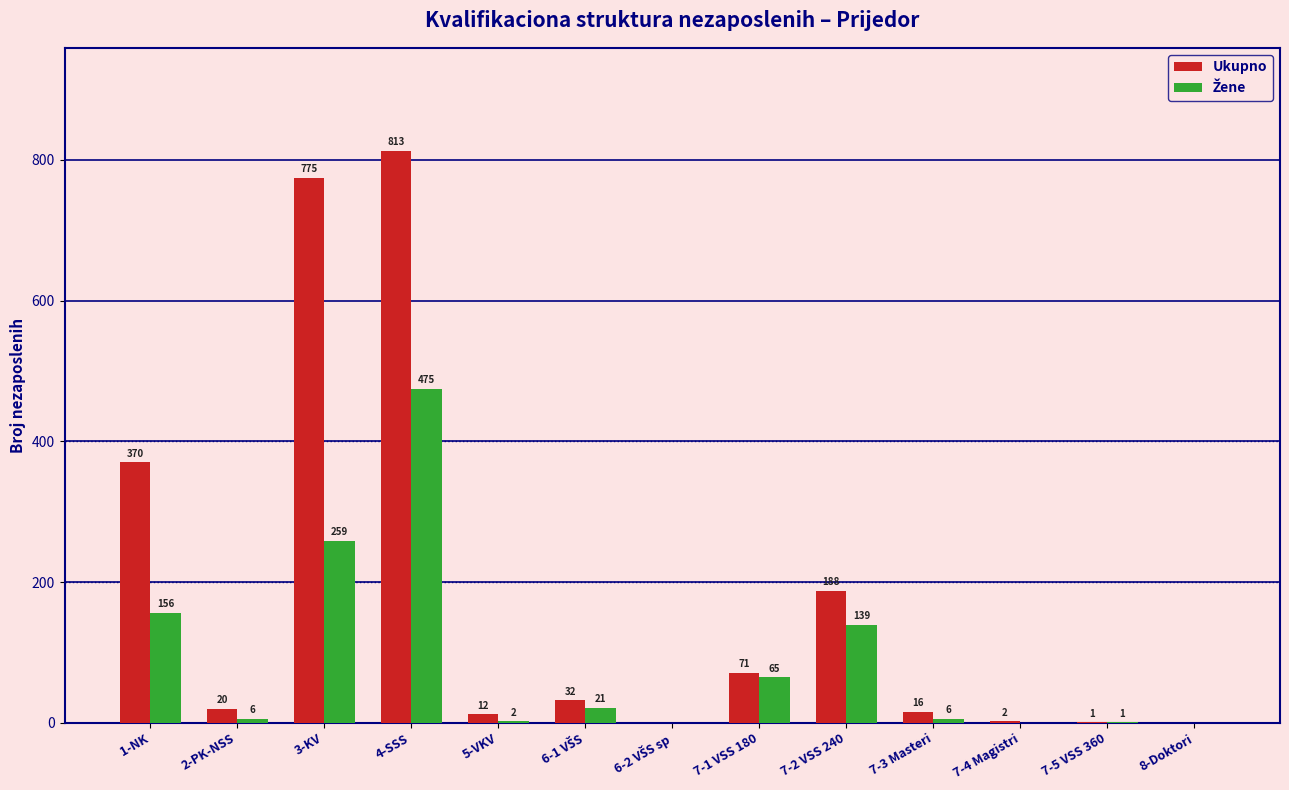

The value of Ukupno at 7-2 VSS 240 is 252. True or false?

False